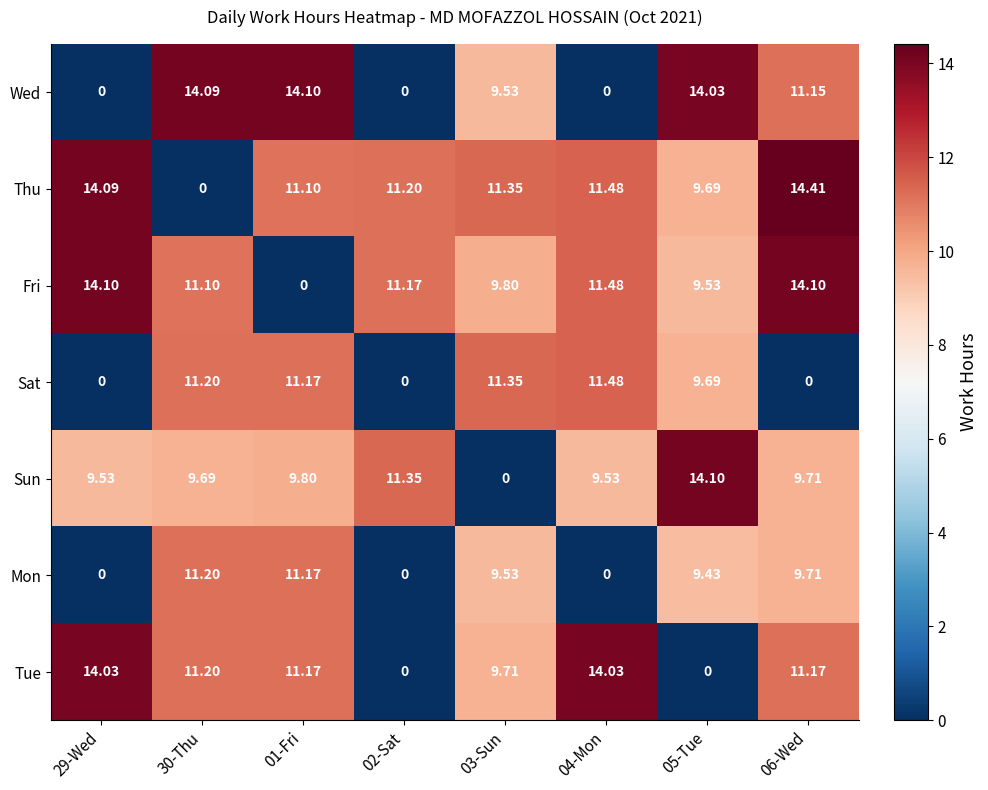

Which series changed the most between 29-Wed and 04-Mon?

Sat